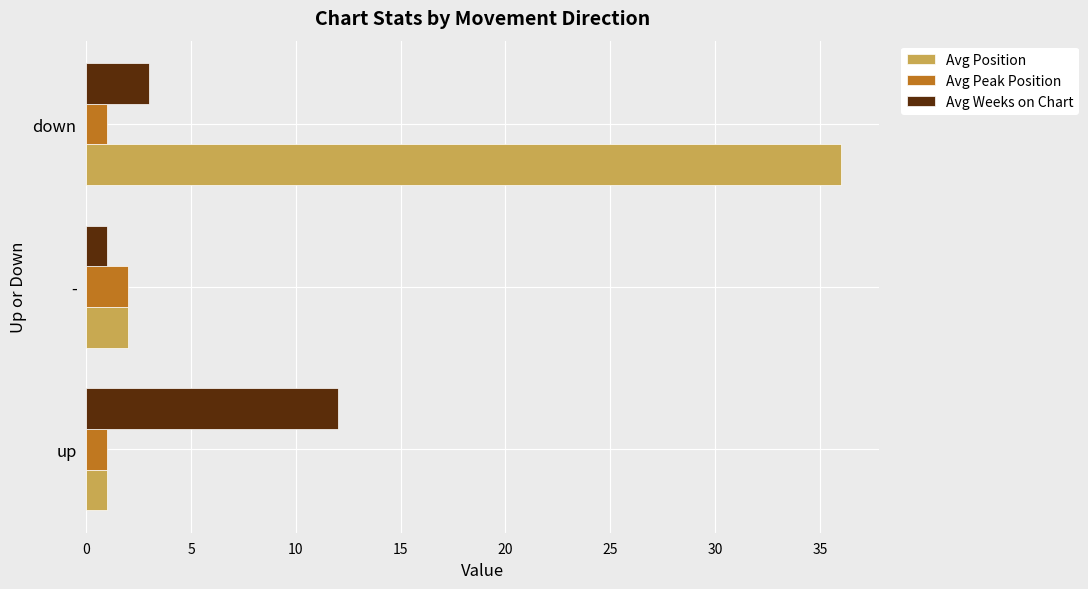

Is it true that Avg Peak Position equals 2 at -?

True